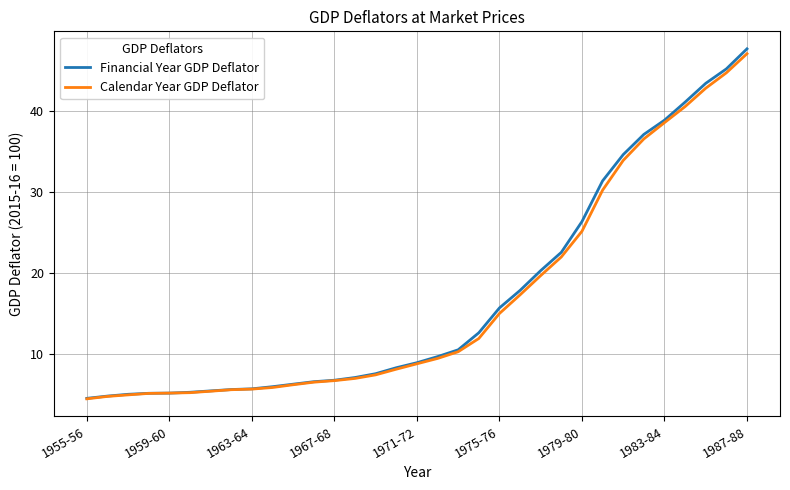

What is the lowest value of the Calendar Year GDP Deflator series?

4.4